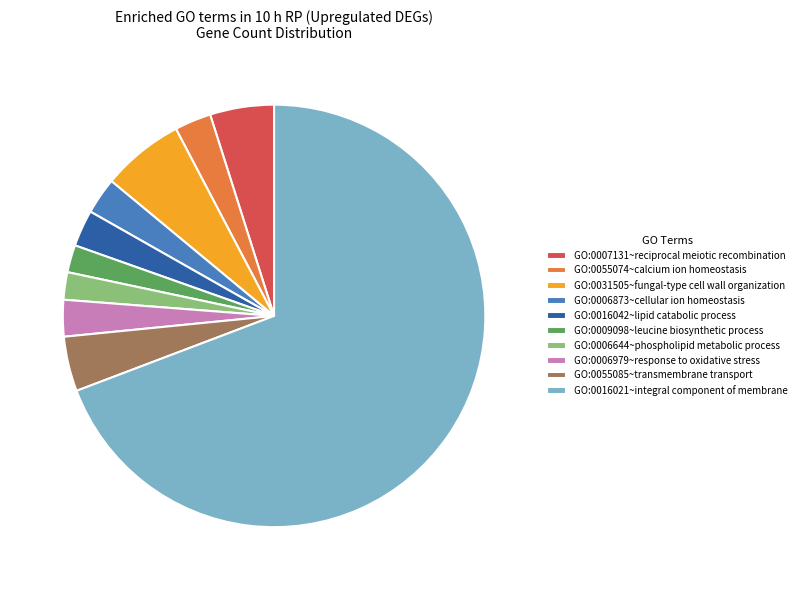

True or false: GO:0006873~cellular ion homeostasis accounts for 14% of the total.

False